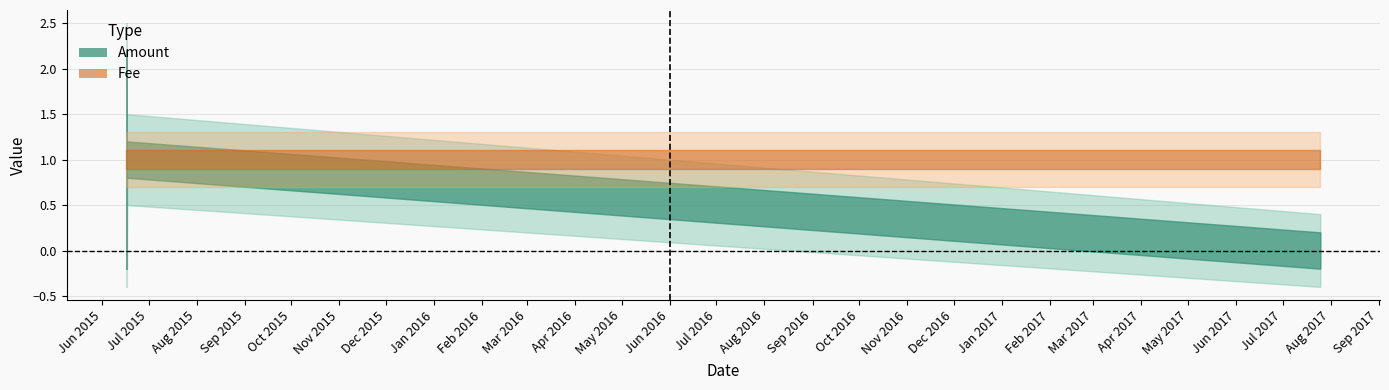

What are all the series names shown in the legend?

Amount, Fee